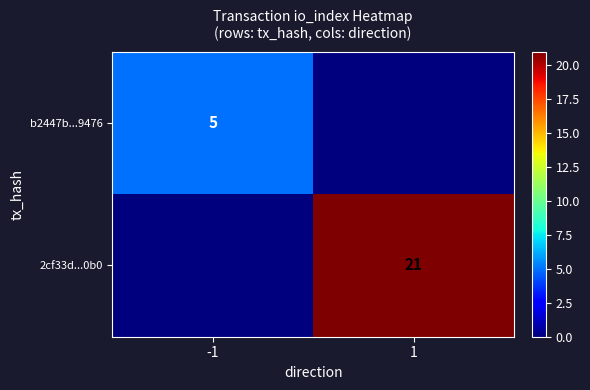

At which category is the sum across all series the highest?

1